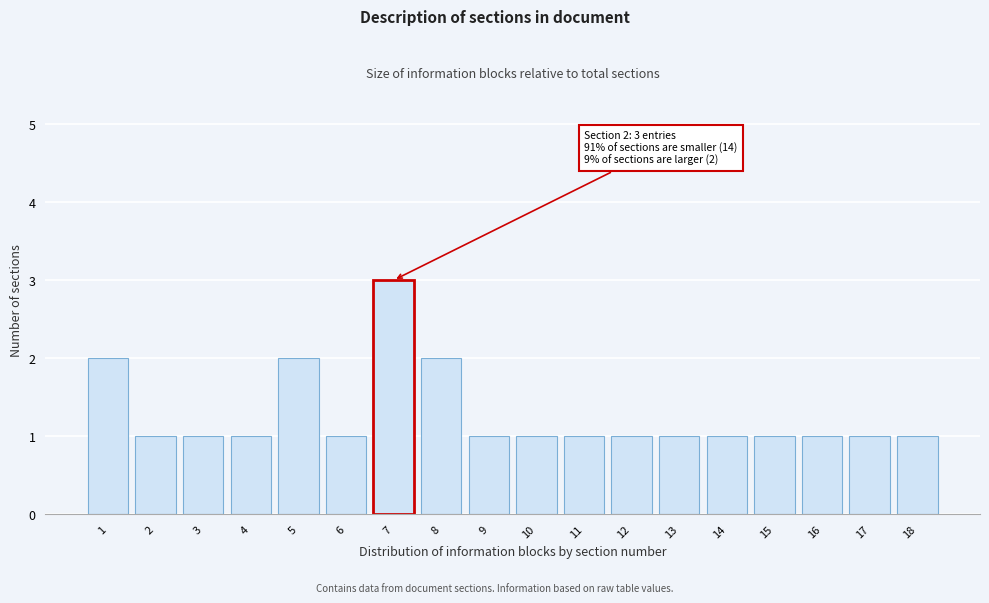

Reading left to right, transcribe all the data shown in this chart.

1=2	2=1	3=1	4=1	5=2	6=1	7=3	8=2	9=1	10=1	11=1	12=1	13=1	14=1	15=1	16=1	17=1	18=1